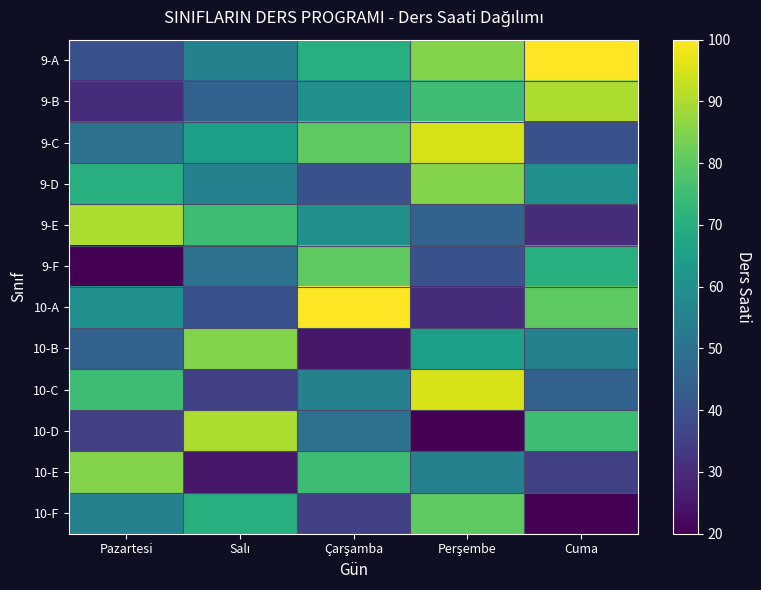

Reading right to left, what are all the values shown in this chart?

9-A: Cuma=100	Perşembe=85	Çarşamba=70	Salı=55	Pazartesi=40
9-B: Cuma=90	Perşembe=75	Çarşamba=60	Salı=45	Pazartesi=30
9-C: Cuma=40	Perşembe=95	Çarşamba=80	Salı=65	Pazartesi=50
9-D: Cuma=60	Perşembe=85	Çarşamba=40	Salı=55	Pazartesi=70
9-E: Cuma=30	Perşembe=45	Çarşamba=60	Salı=75	Pazartesi=90
9-F: Cuma=70	Perşembe=40	Çarşamba=80	Salı=50	Pazartesi=20
10-A: Cuma=80	Perşembe=30	Çarşamba=100	Salı=40	Pazartesi=60
10-B: Cuma=55	Perşembe=65	Çarşamba=25	Salı=85	Pazartesi=45
10-C: Cuma=45	Perşembe=95	Çarşamba=55	Salı=35	Pazartesi=75
10-D: Cuma=75	Perşembe=20	Çarşamba=50	Salı=90	Pazartesi=35
10-E: Cuma=35	Perşembe=55	Çarşamba=75	Salı=25	Pazartesi=85
10-F: Cuma=20	Perşembe=80	Çarşamba=35	Salı=70	Pazartesi=55